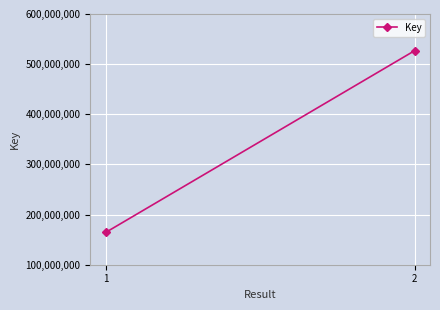

Reading left to right, what are all the values shown in this chart?

164426658	526782876